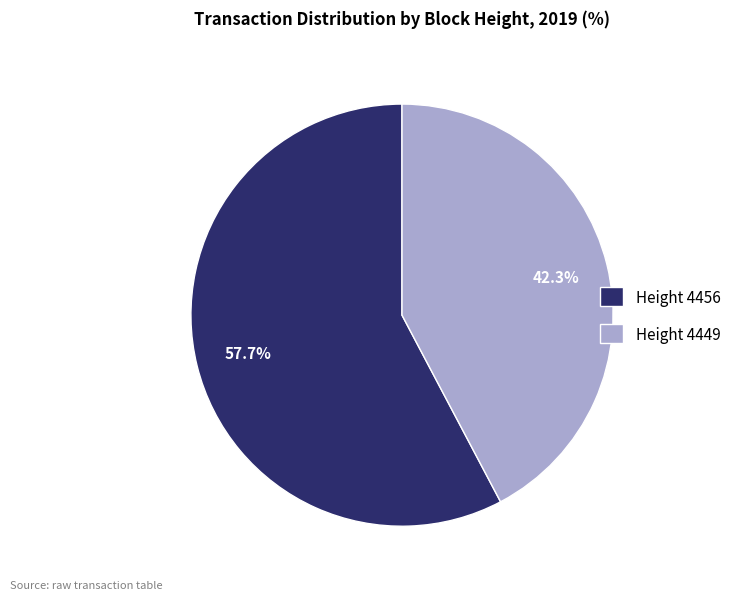

Which has a higher value, Height 4456 or Height 4449?

Height 4456